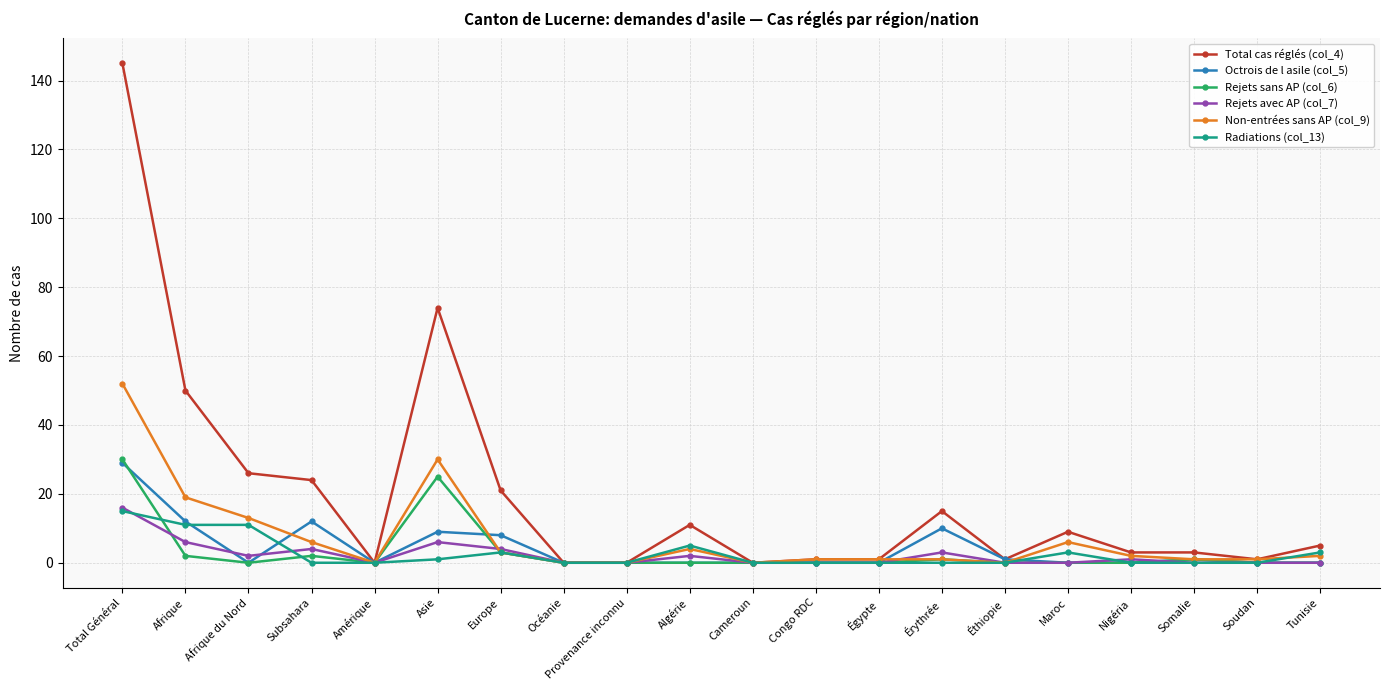

At which category is the sum across all series the highest?

Total Général